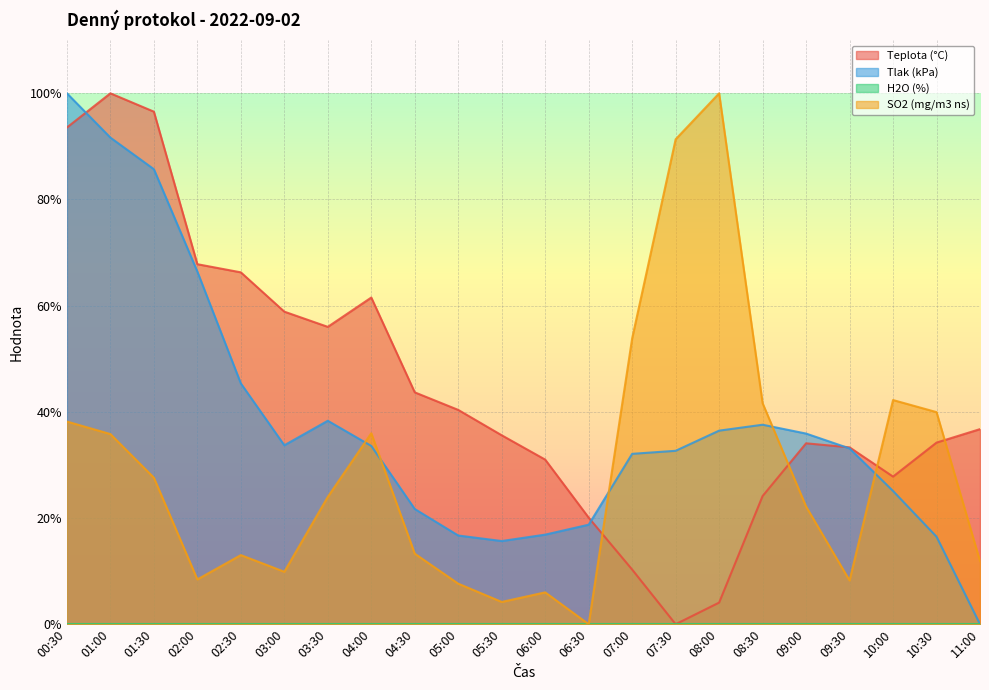

Count the number of data series in this chart.

4